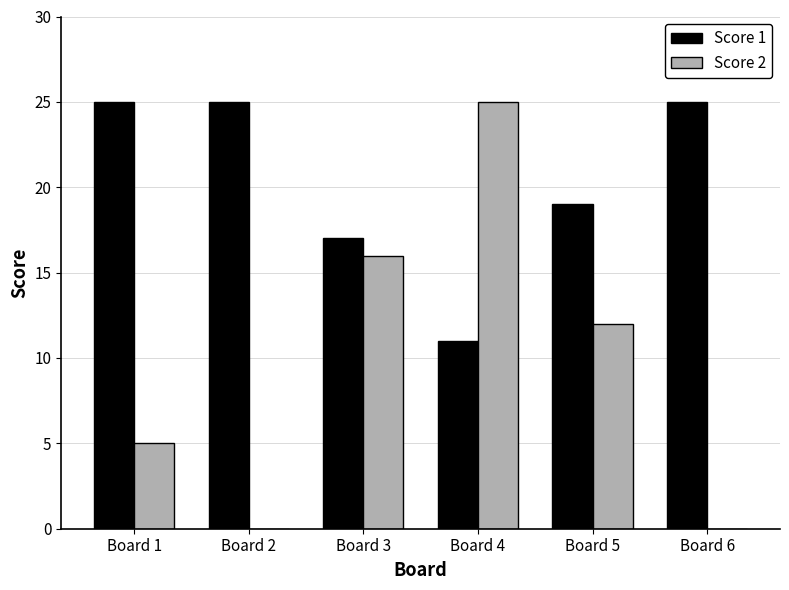

What are all the series names shown in the legend?

Score 1, Score 2